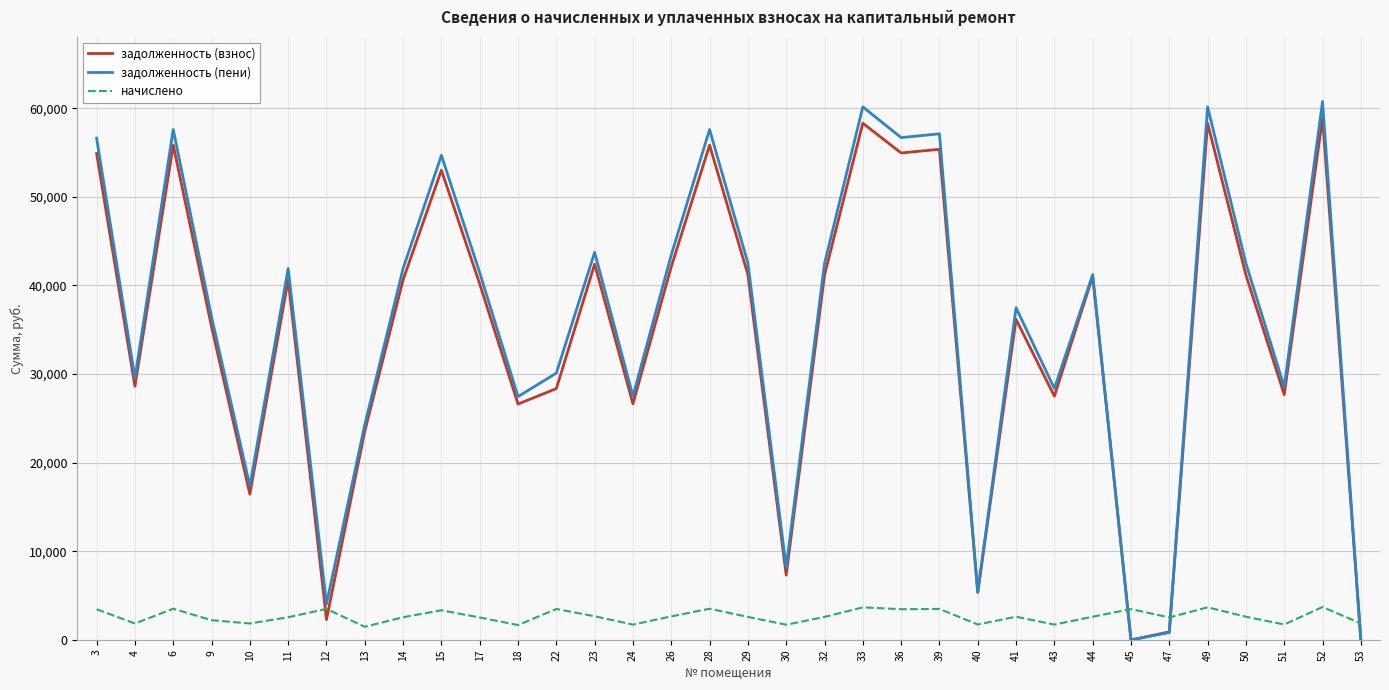

Count the number of data series in this chart.

3